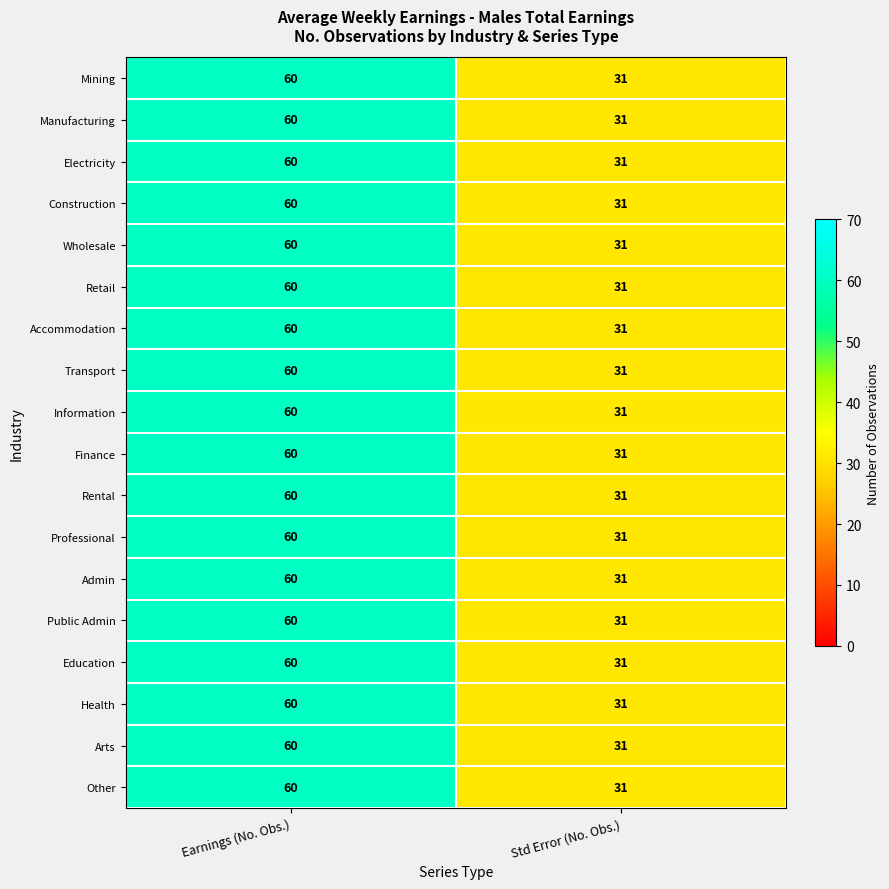

The Health series shows 78 at Earnings (No. Obs.). True or false?

False